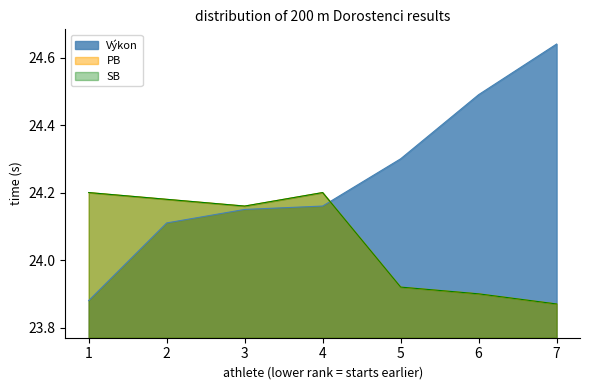

How many interior local peaks does the PB series have?

1